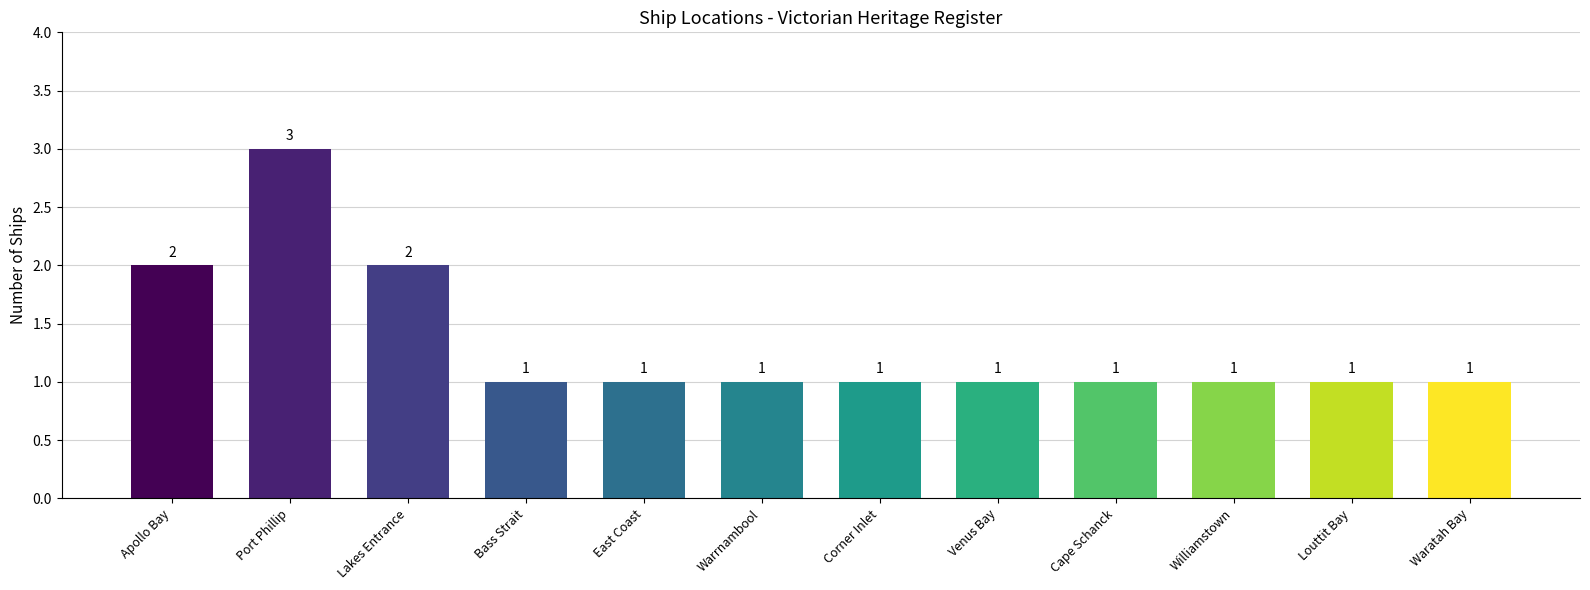

Reading left to right, list all the values displayed in this chart.

2	3	2	1	1	1	1	1	1	1	1	1